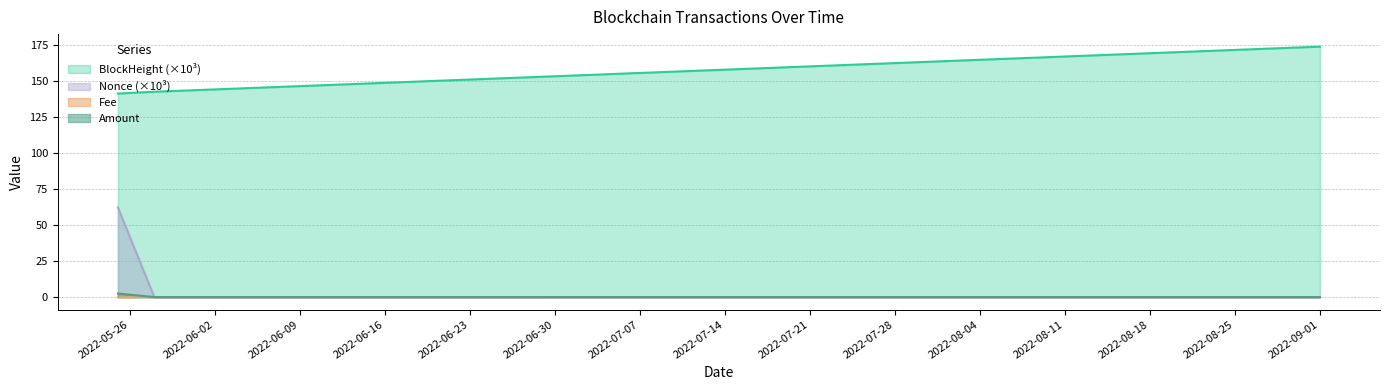

What is the label of the 3rd point from the left?

2022-09-01